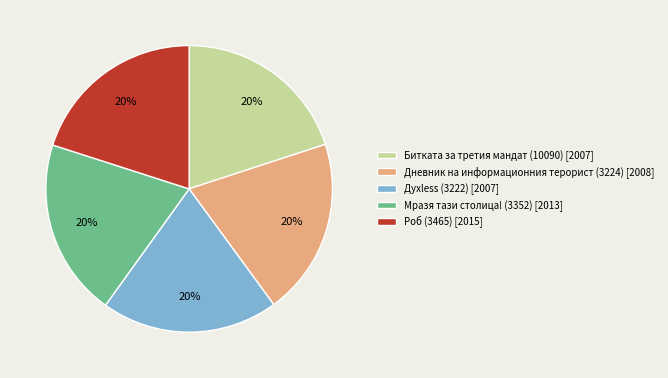

To the nearest percent, what is the average slice percentage?

20%